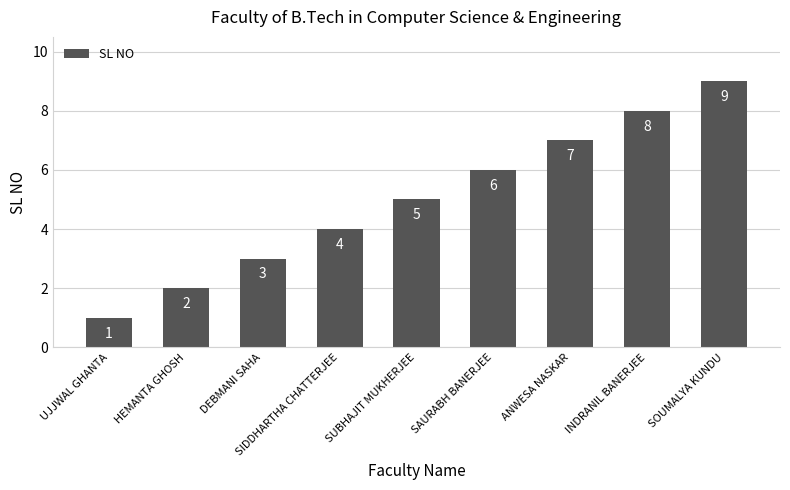

What is the value of the 9th bar from the left?

9